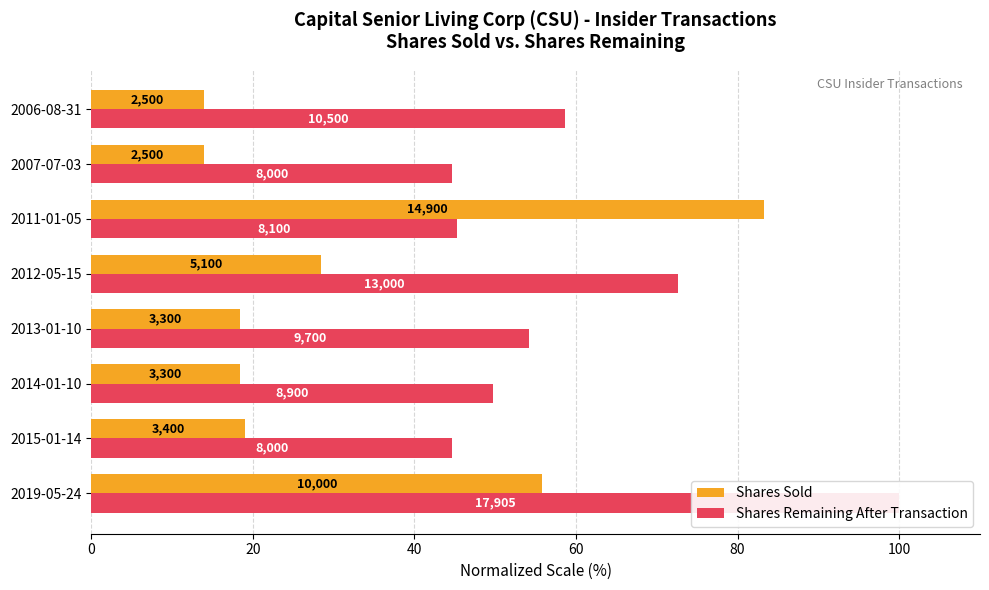

How many groups of bars are there?

8